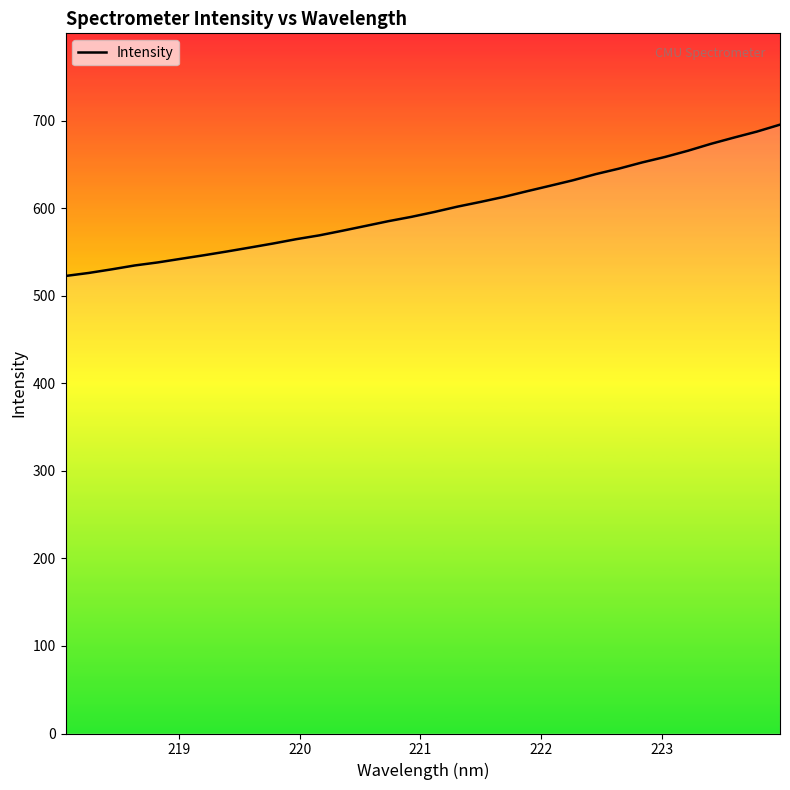

What is the maximum value shown in the chart?

695.5